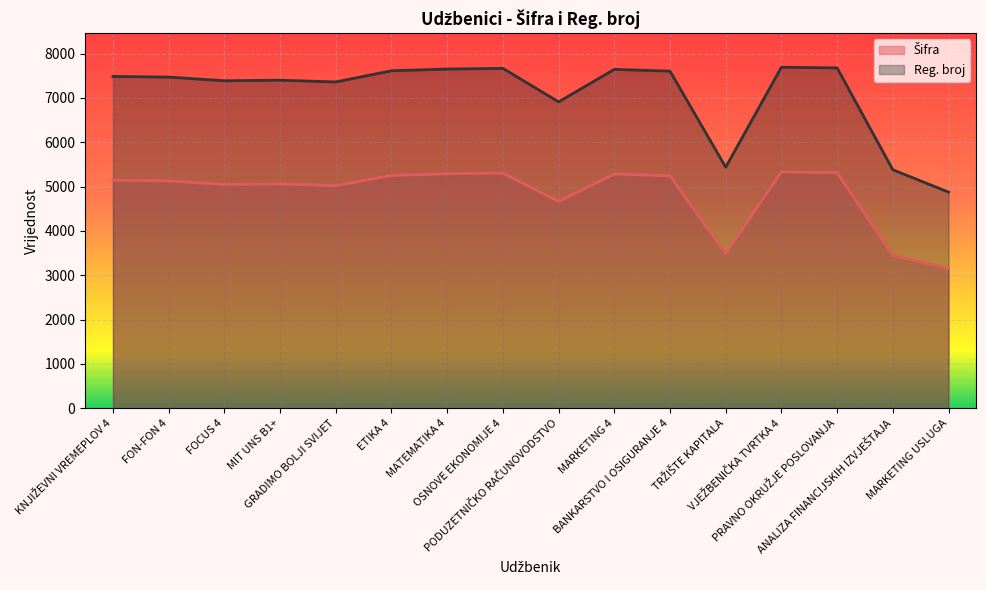

Is the value of Šifra at MATEMATIKA 4 greater than the value of Reg. broj at MATEMATIKA 4?

No